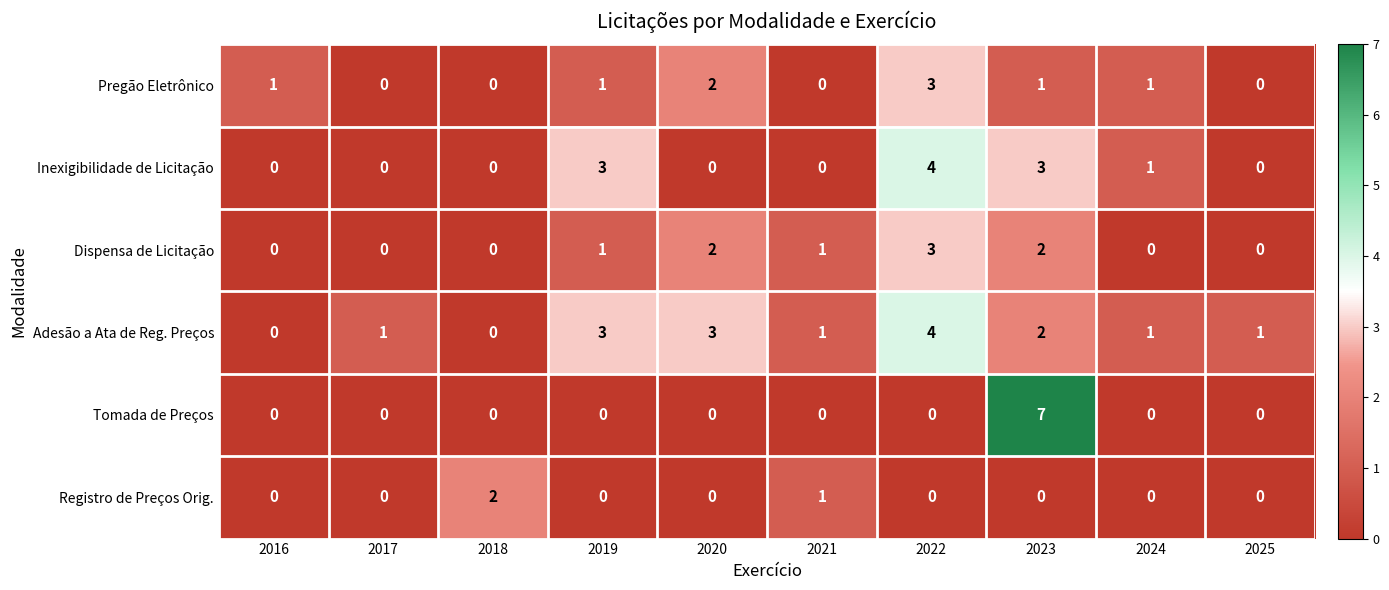

How many Registro de Preços Orig. values are between 0 and 1?

9